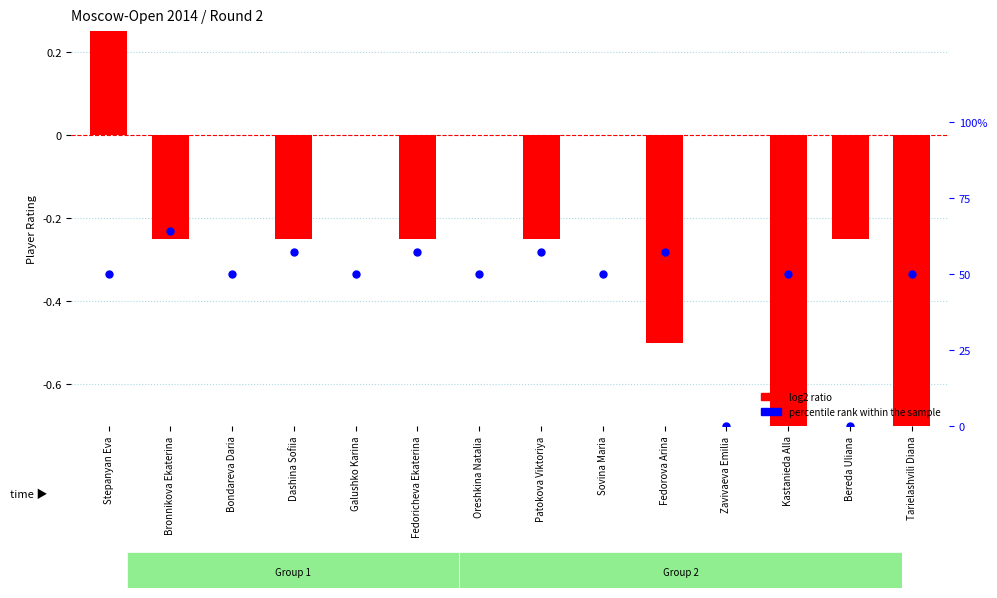

What is the total value across all series at Bondareva Daria?

50.0